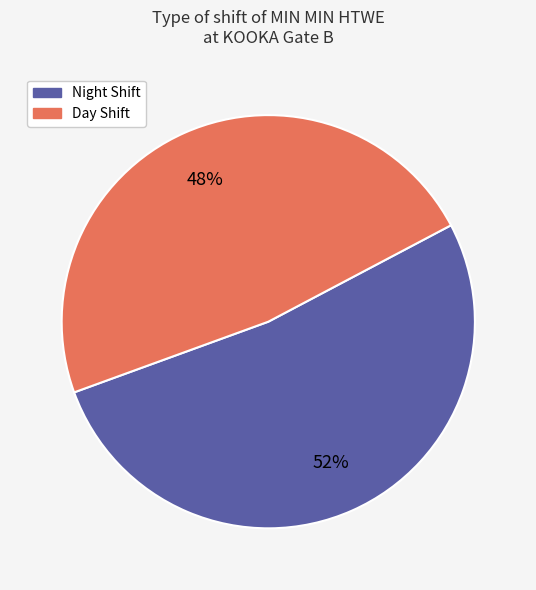

Is there any slice that represents more than half of the pie?

Yes